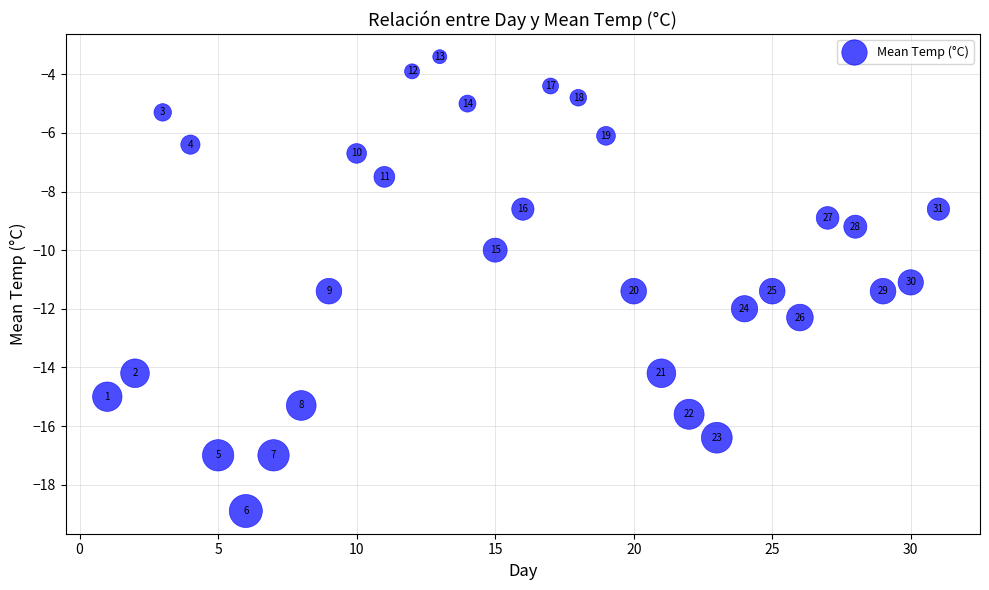

What Y value in the scatter plot is closest to -11?

-11.1